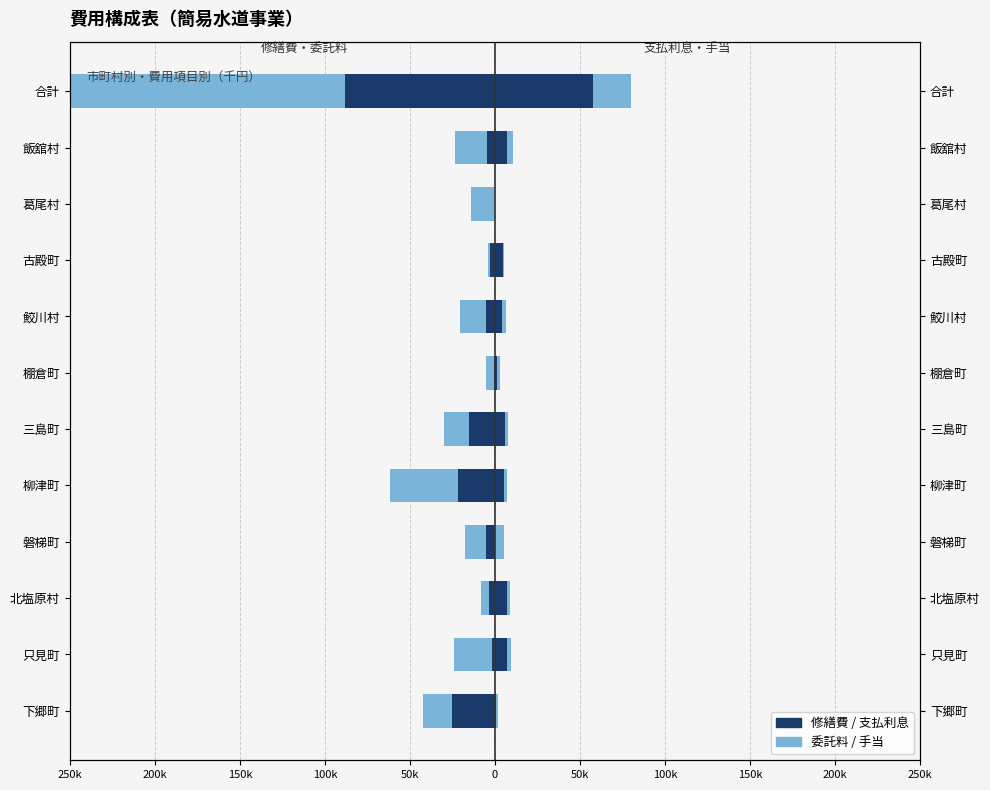

True or false: 修繕費 has a value of -814 at 棚倉町.

True